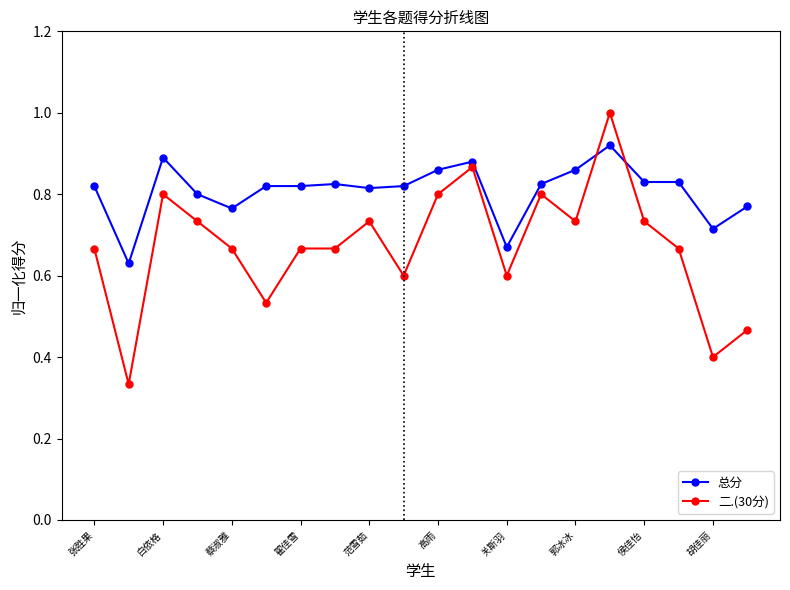

Which series has the largest range (max minus min)?

二.(30分)